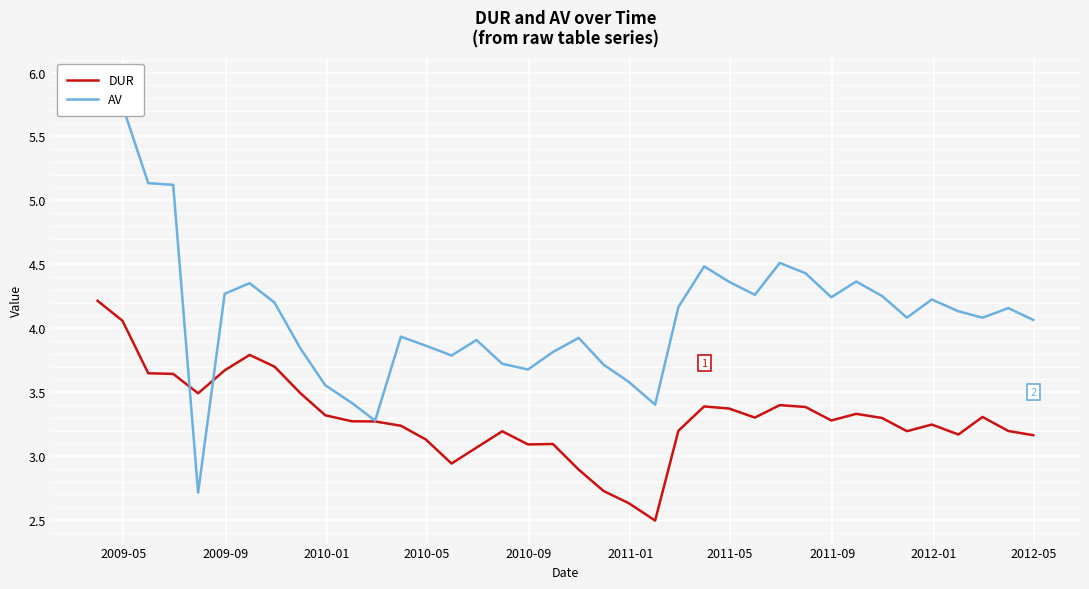

The AV series shows 2.2 at 27. True or false?

False